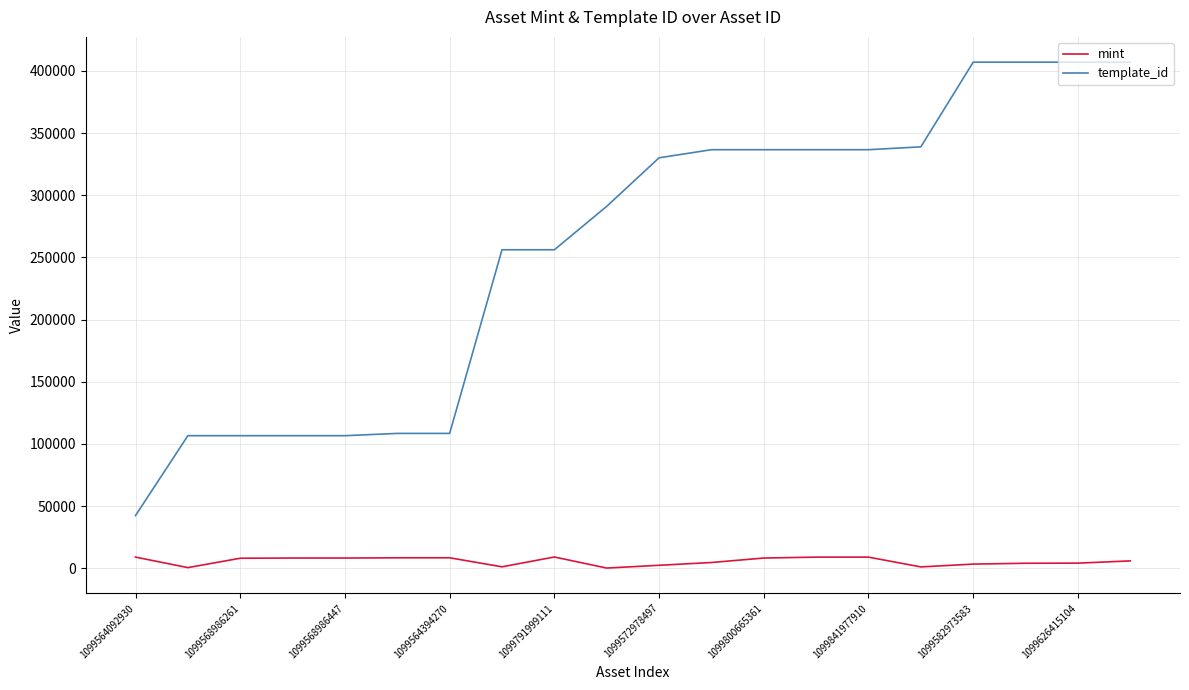

True or false: mint and template_id intersect in this chart.

False